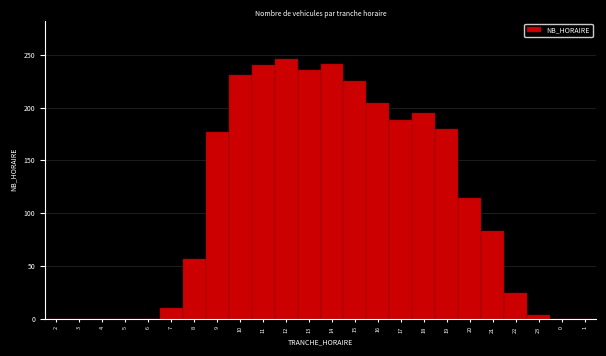

The chart shows a value of 204 at 16. True or false?

True